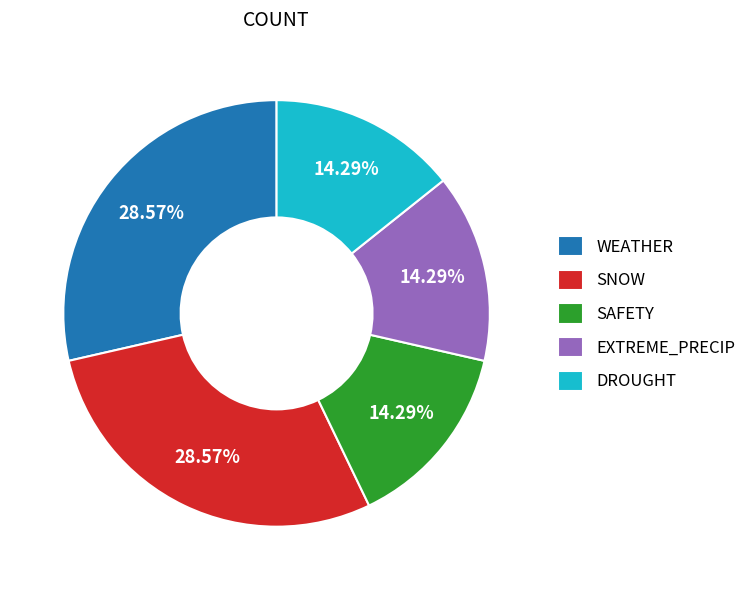

To the nearest percent, what is the combined percentage of WEATHER and SAFETY?

43%